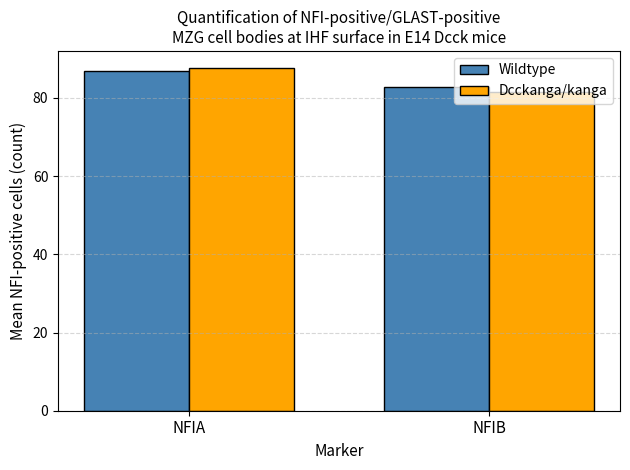

What is the average value of the Dcckanga/kanga series?

84.6